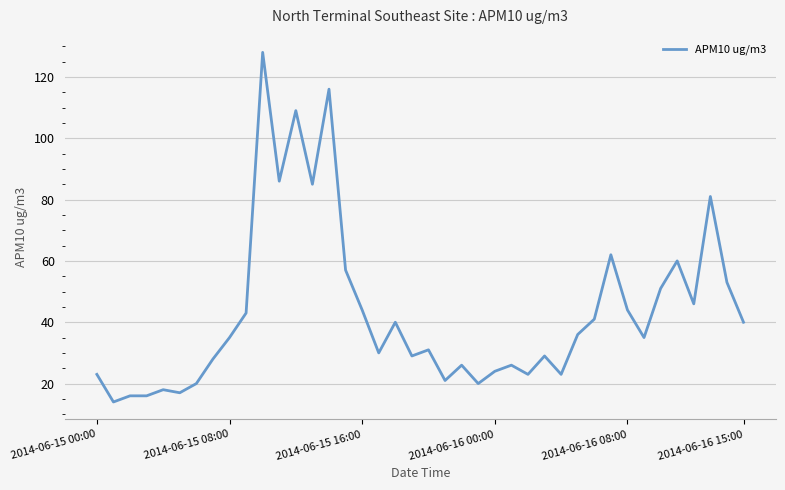

What is the difference between the second highest and minimum values?

102